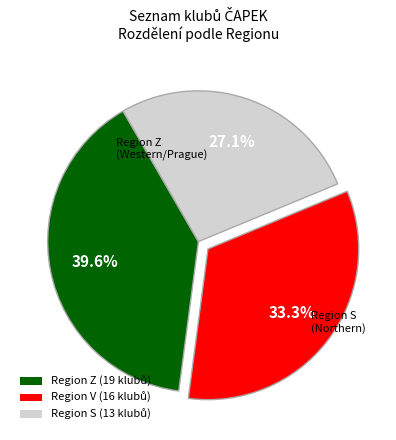

Does any single category account for the majority?

No